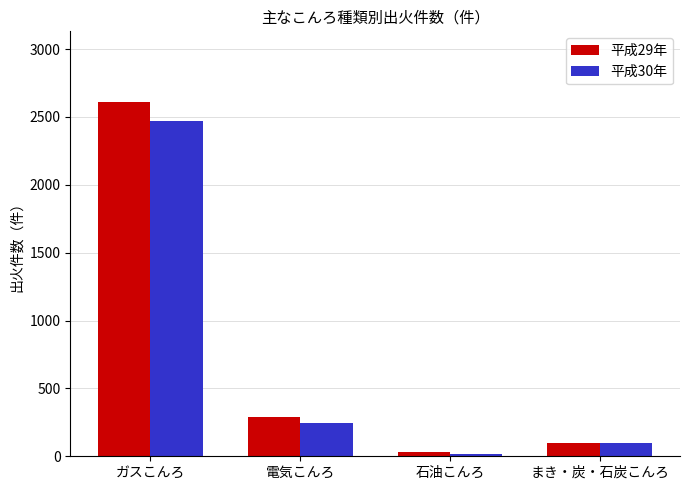

What is the average value of the 平成30年 series?

708